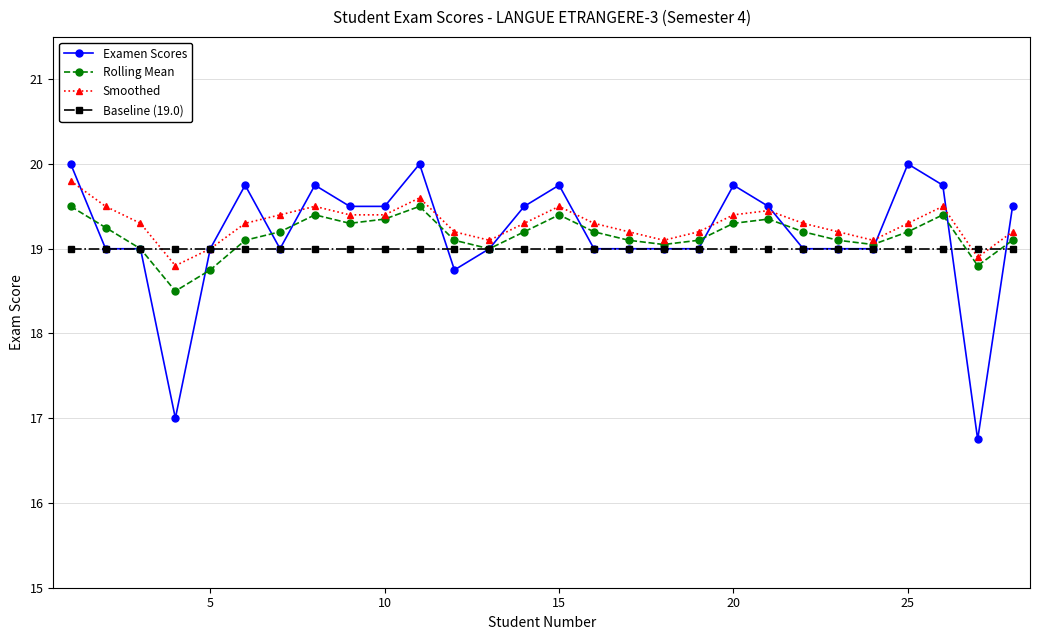

True or false: Rolling Mean has more than 0 points higher than both neighbors.

True